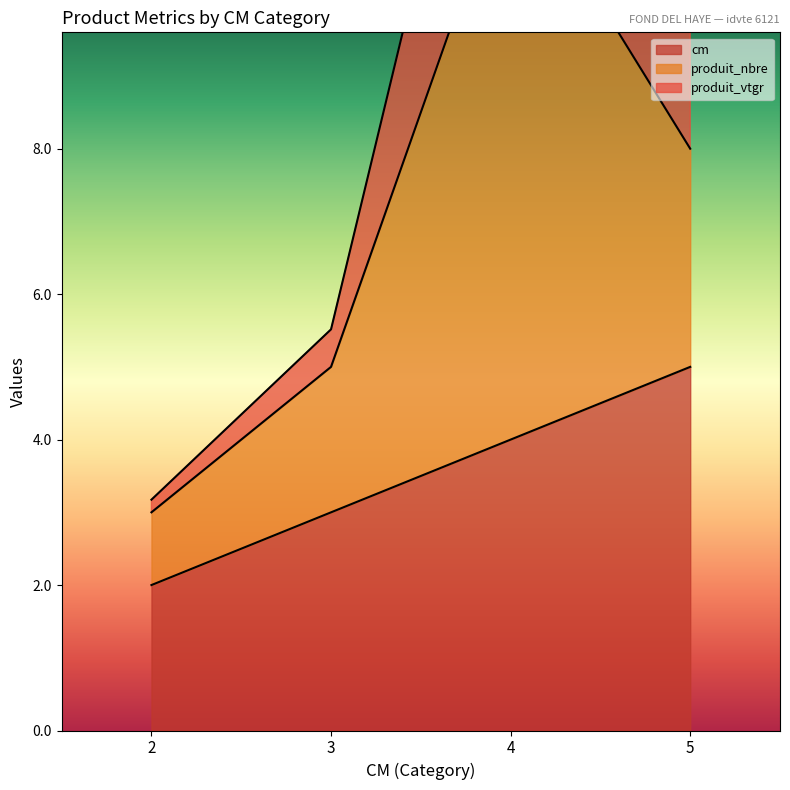

Reading right to left, extract all data points from this chart.

cm: 5.0	4.0	3.0	2.0
produit_vtgr: 10.8	15.8	5.5	3.2